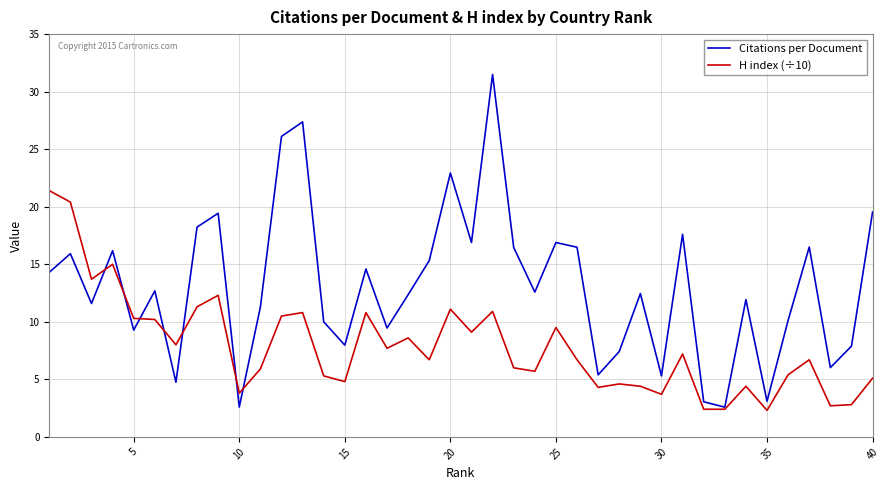

List the series in order of their peak value, lowest first.

H index (÷10), Citations per Document